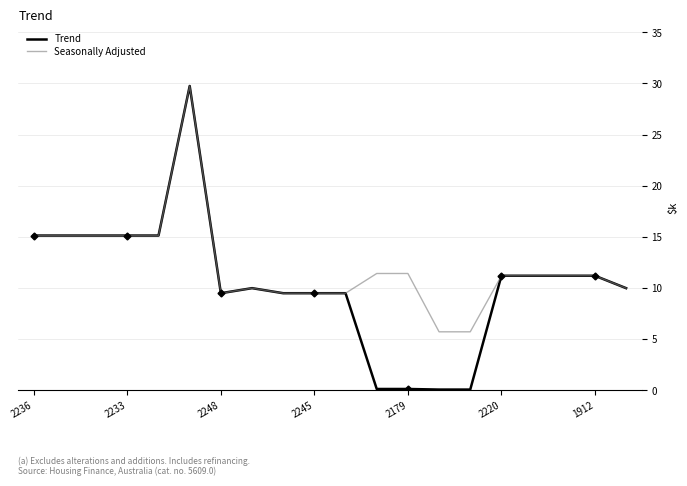

The value of Trend at 2236 is 24.7. True or false?

False